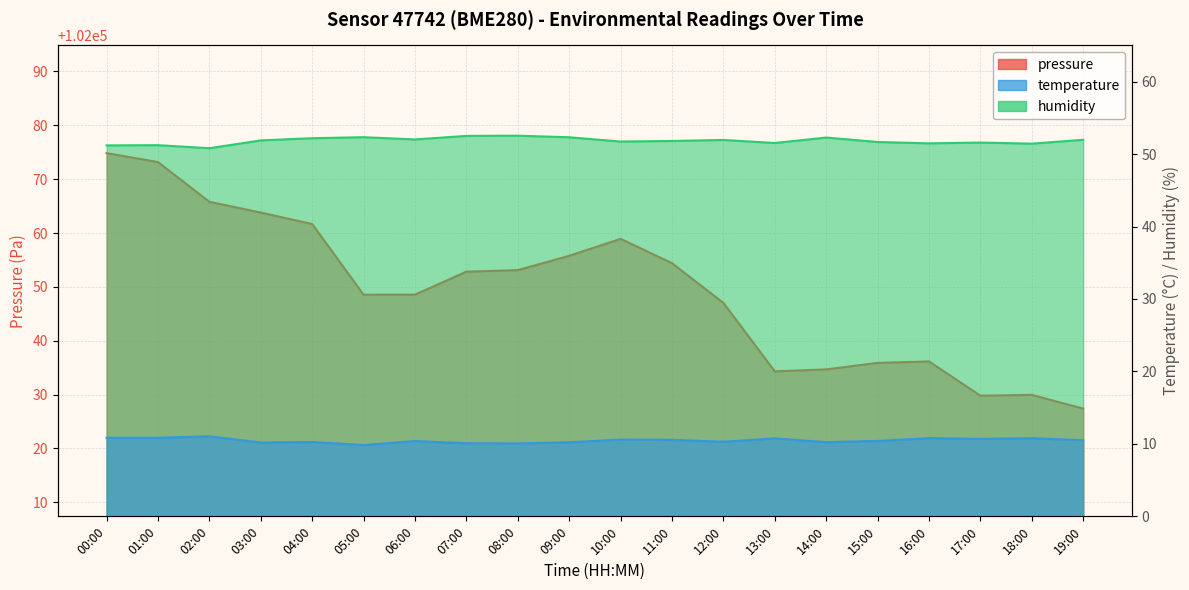

How many values in the humidity series are below 51?

1